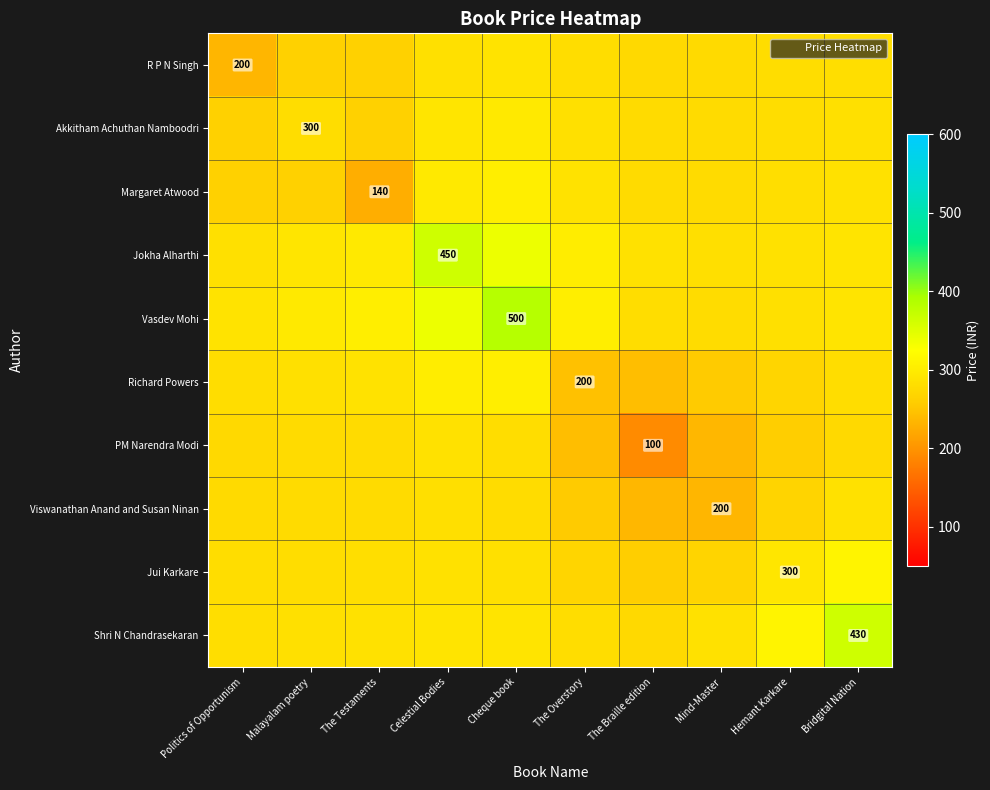

What is the maximum value shown in the chart?

383.8